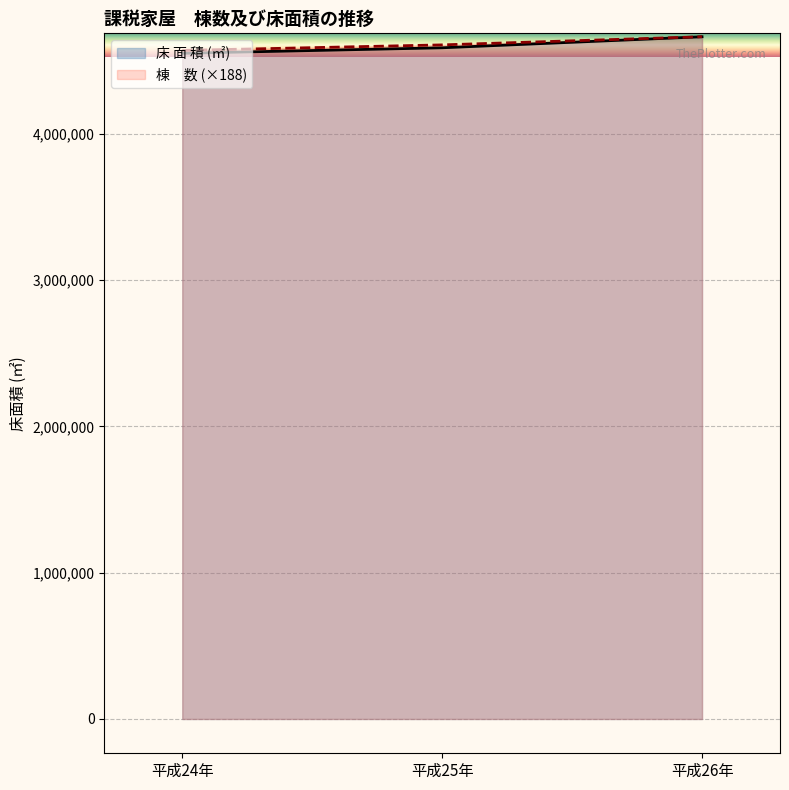

What is the average value of the 床 面 積 (㎡) series?

4601187.7